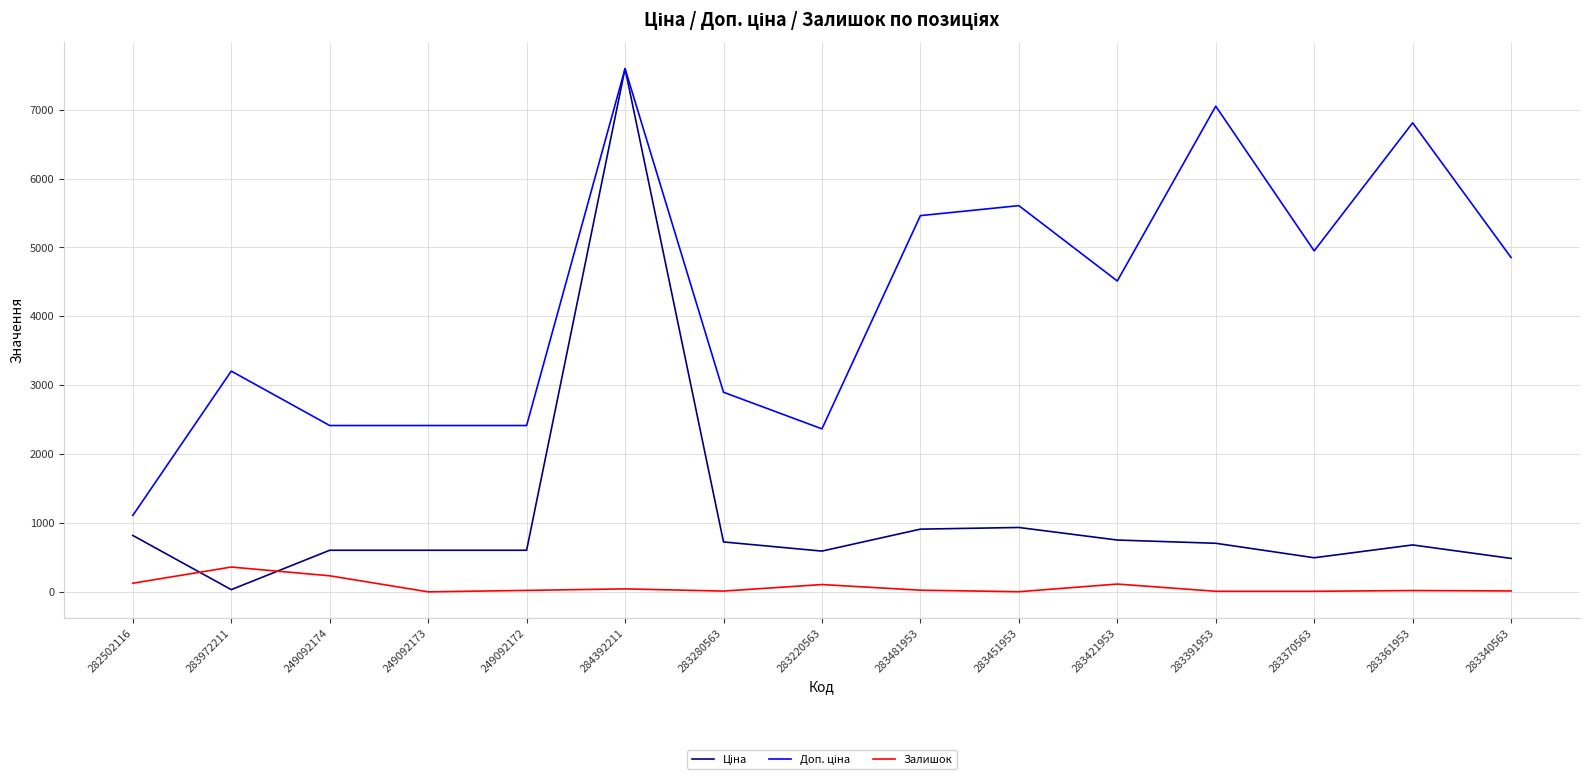

What is the maximum value shown in the chart?

7596.5